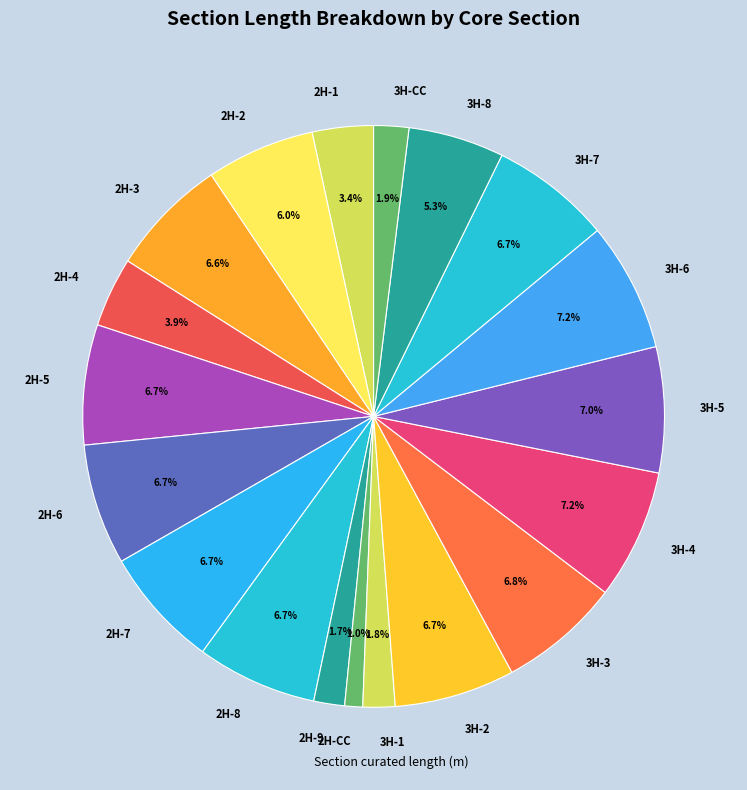

Count the number of slices in the pie.

19